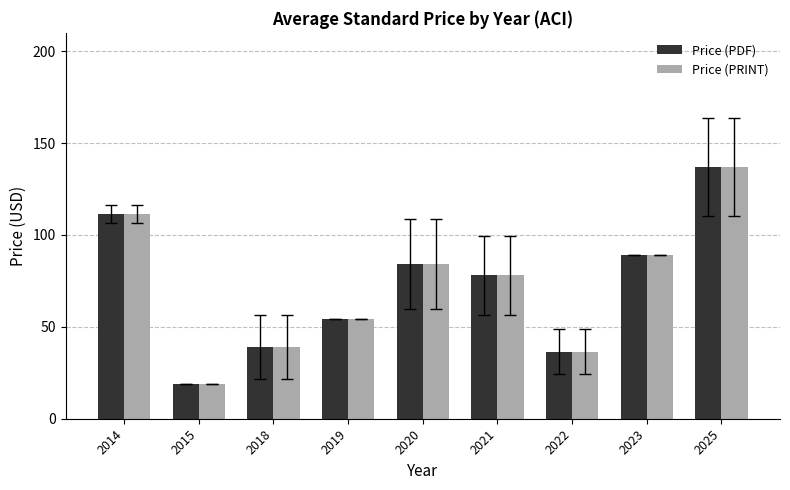

What is the greatest value displayed?

137.0